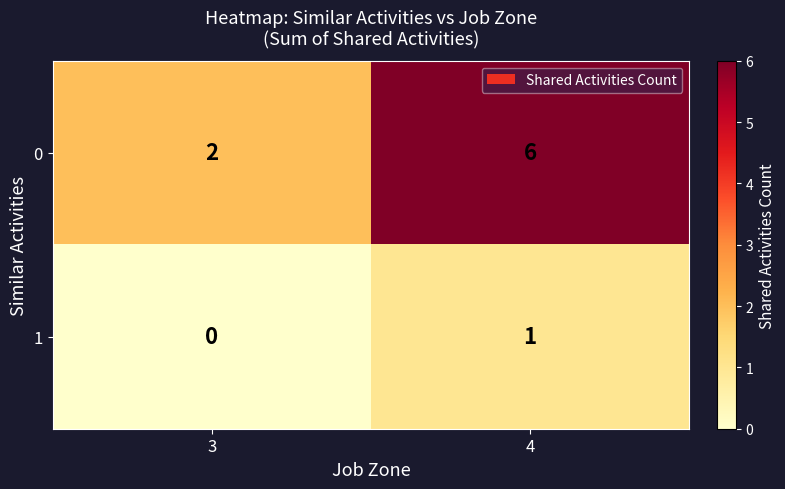

Reading left to right, list all the values displayed in this chart.

0: 3=2	4=6
1: 3=0	4=1